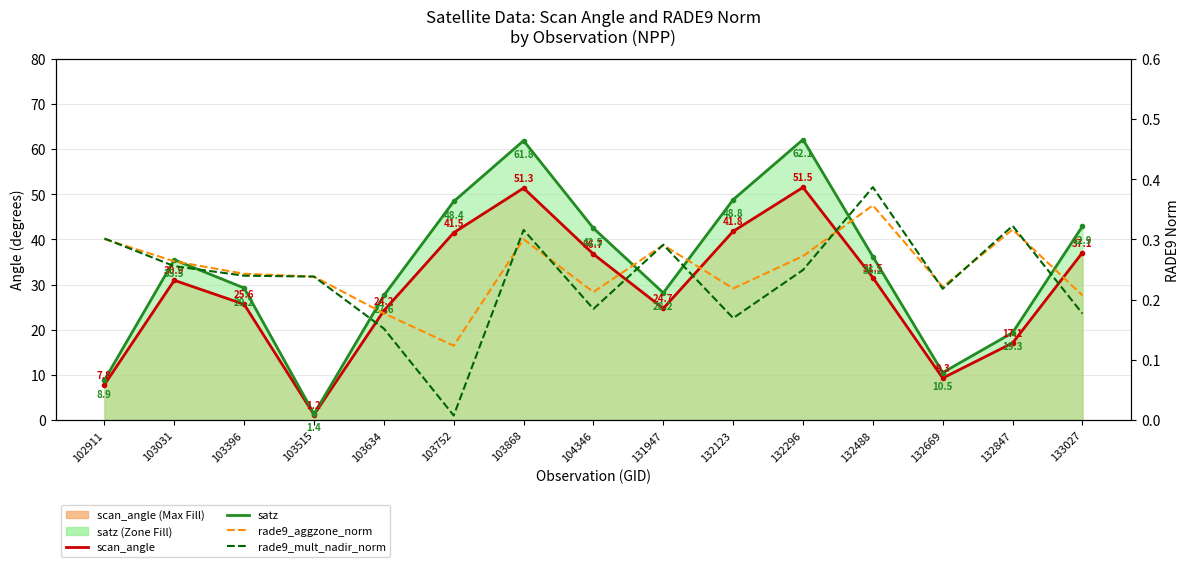

What is the greatest value displayed?

62.1